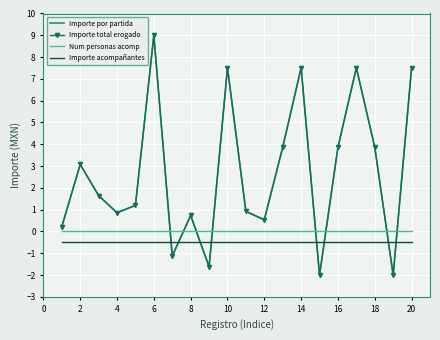

At which category does Importe total erogado reach its first local valley?

4